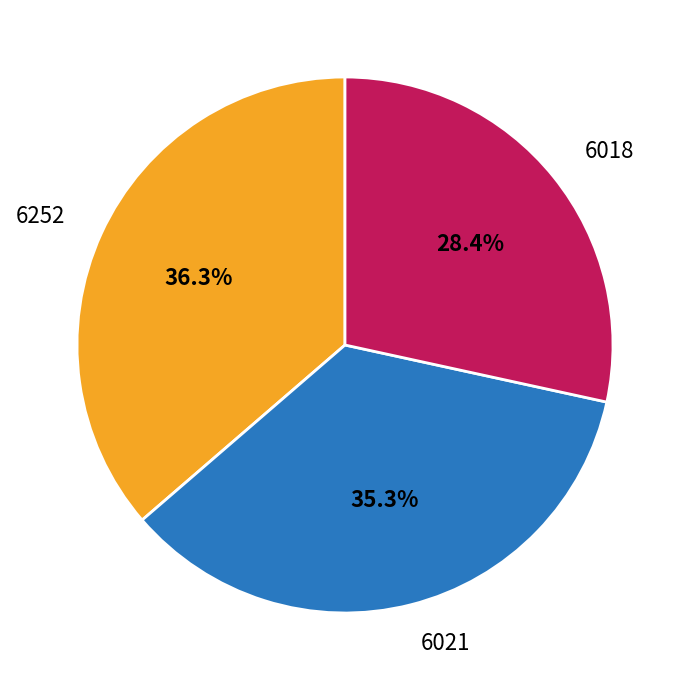

What percentage is the 6021 slice, to the nearest percent?

35%